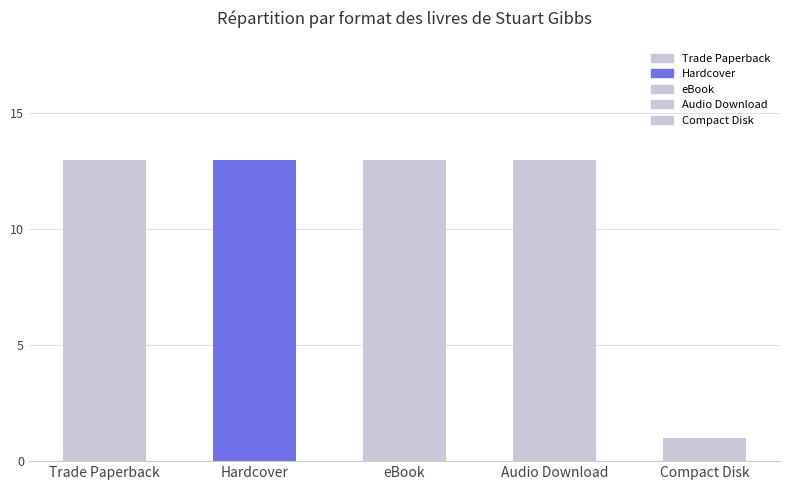

Is it true that the value at Hardcover is 5?

False